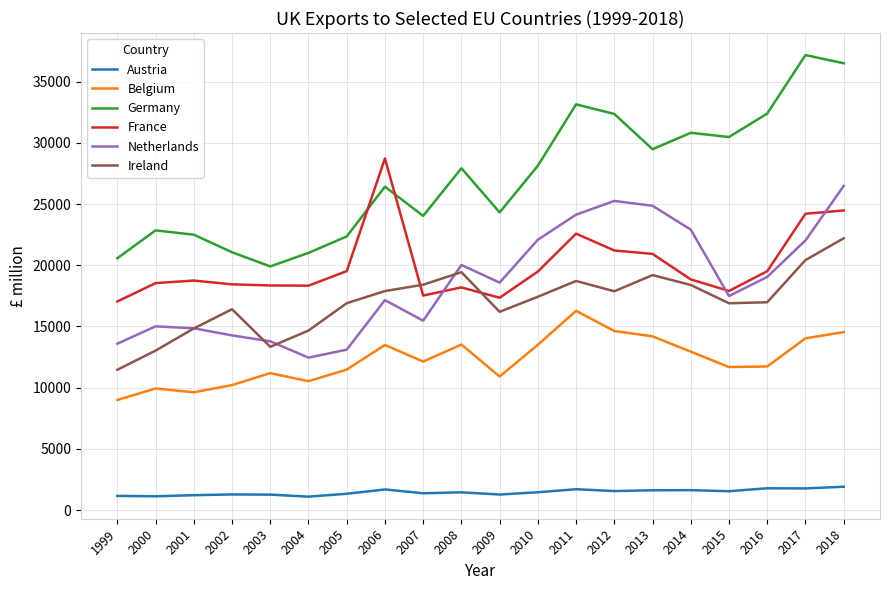

True or false: France and Belgium cross at least once.

False